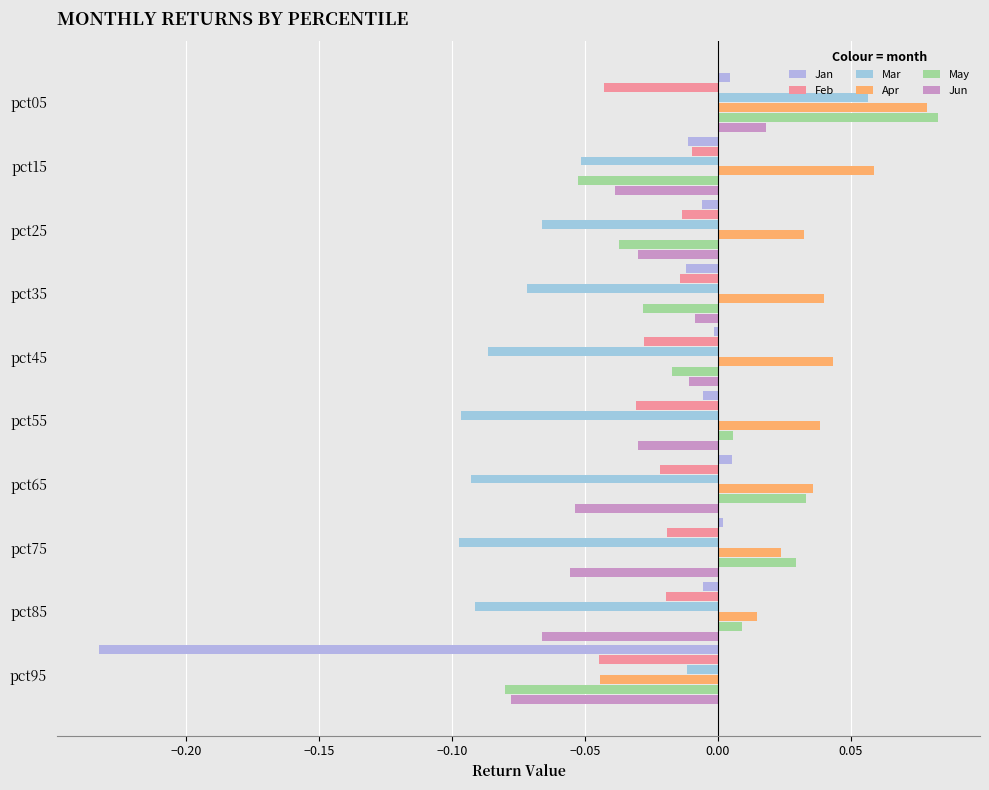

How many series are shown in this chart?

6